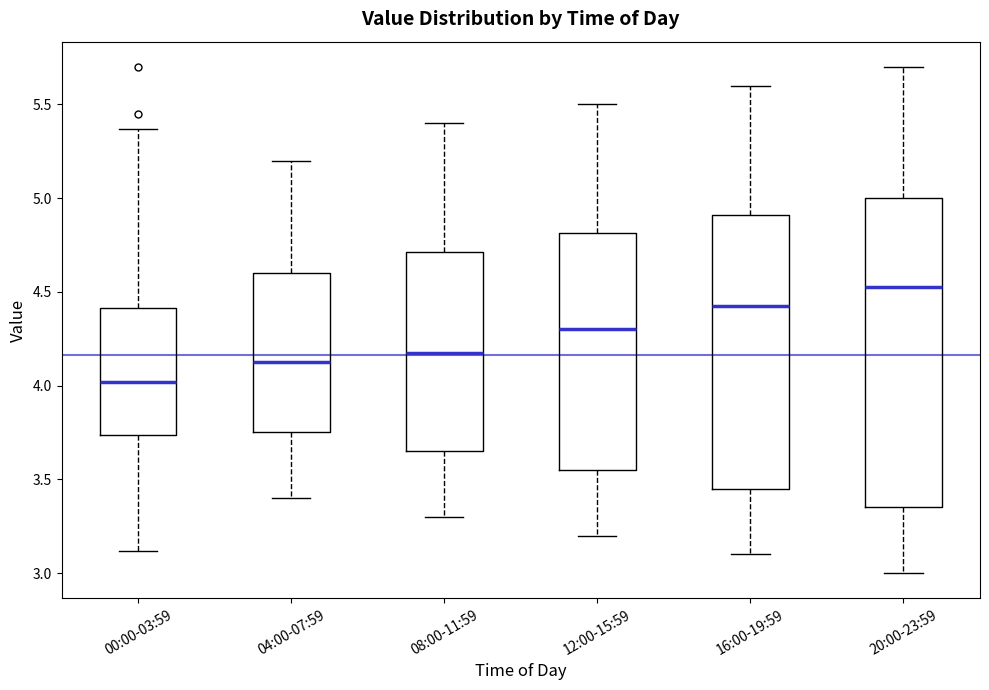

Where does the upper whisker of the box for 08:00-11:59 end on the y-axis? The values are not printed on the chart, so give them approximately, as read against the axis.

5.40